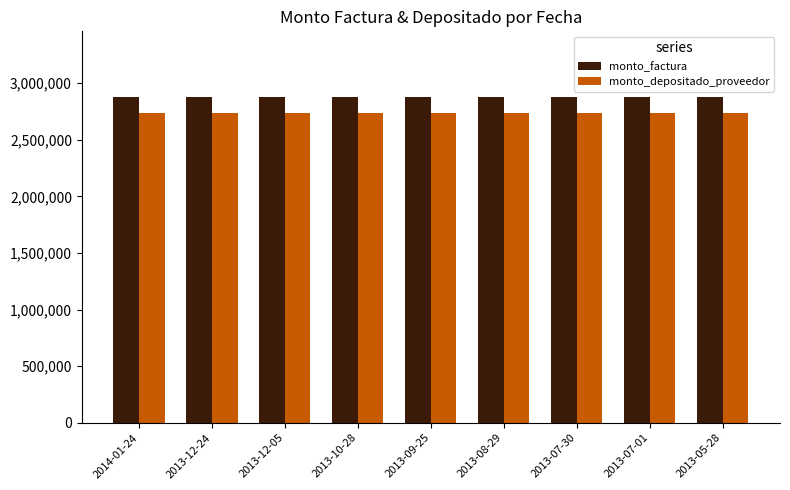

Reading right to left, transcribe all the data shown in this chart.

monto_factura: 2882000	2882000	2882000	2882000	2882000	2882000	2882000	2882000	2882000
monto_depositado_proveedor: 2740520	2740520	2740520	2740520	2740520	2740520	2740520	2740520	2740520